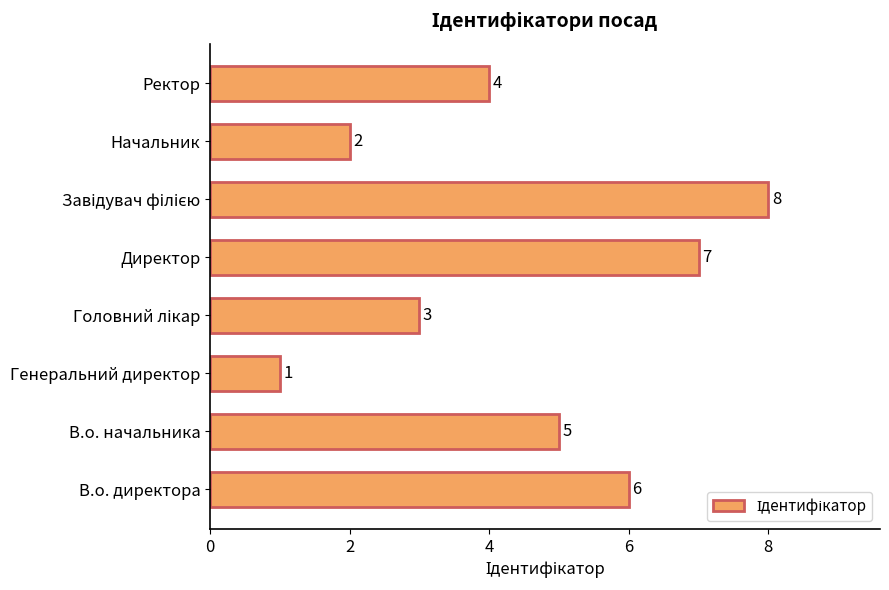

How many values are between 3 and 7?

5